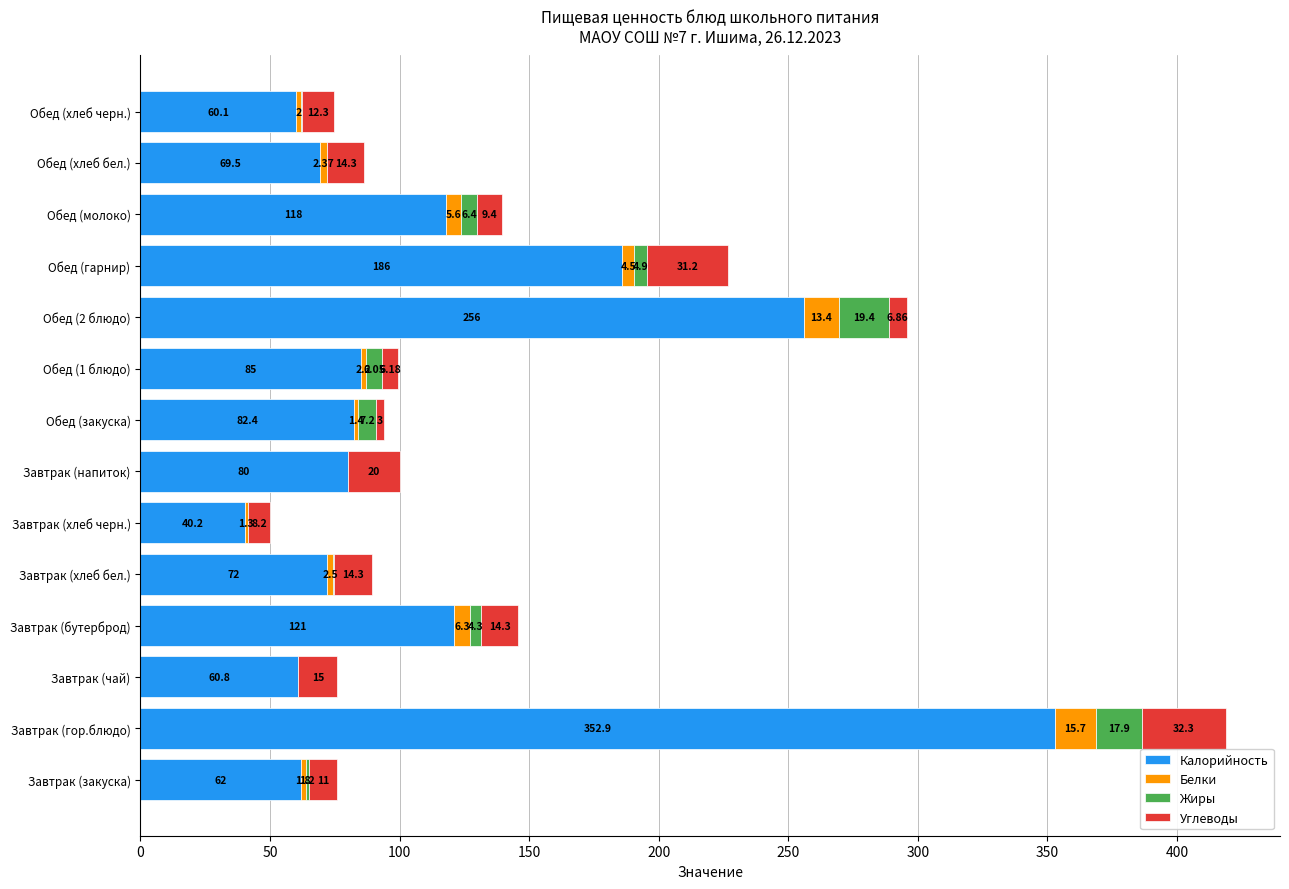

Where is Калорийность nearest to the value 196?

Обед (гарнир)